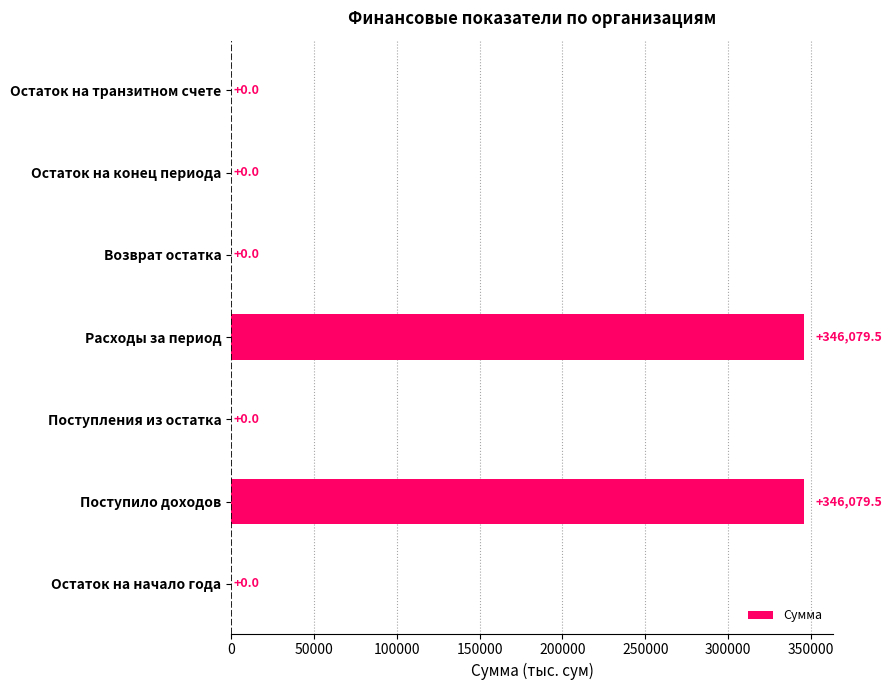

True or false: the data shows 113373.6 at Остаток на конец периода.

False